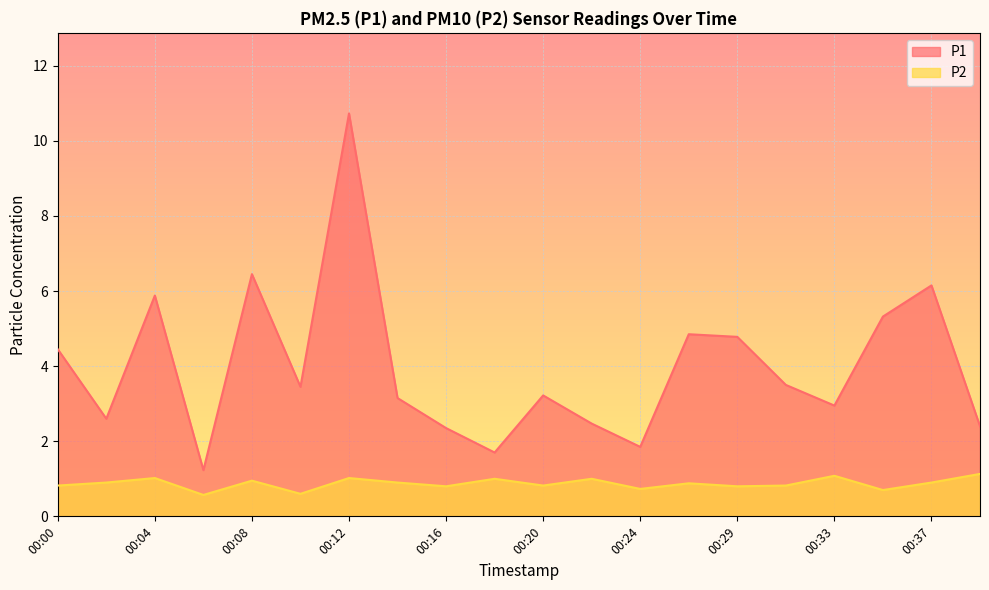

Which series has the largest range (max minus min)?

P1